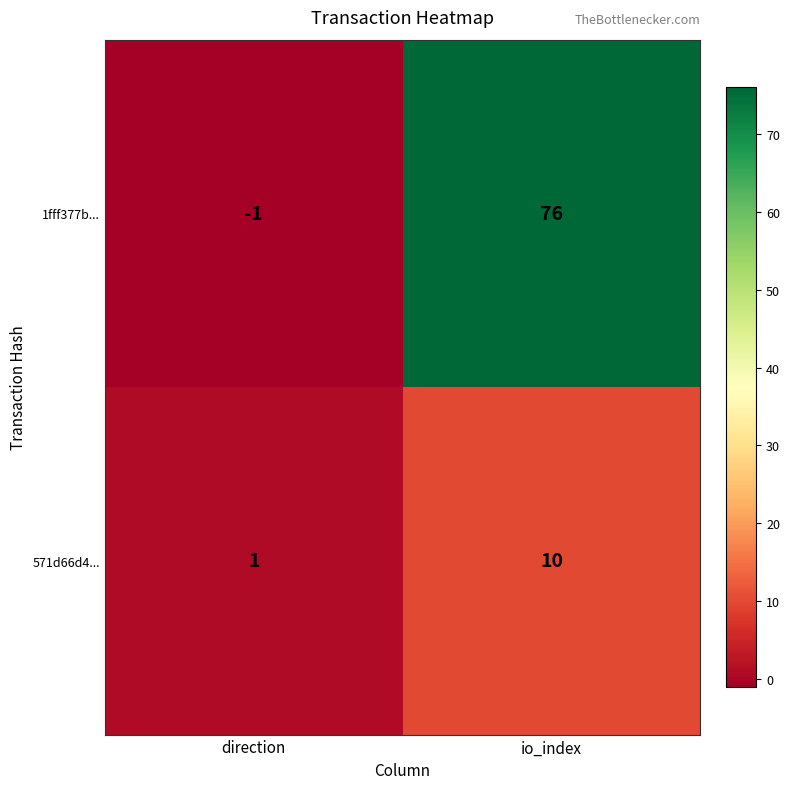

Is it true that 571d66d4... equals 17 at io_index?

False